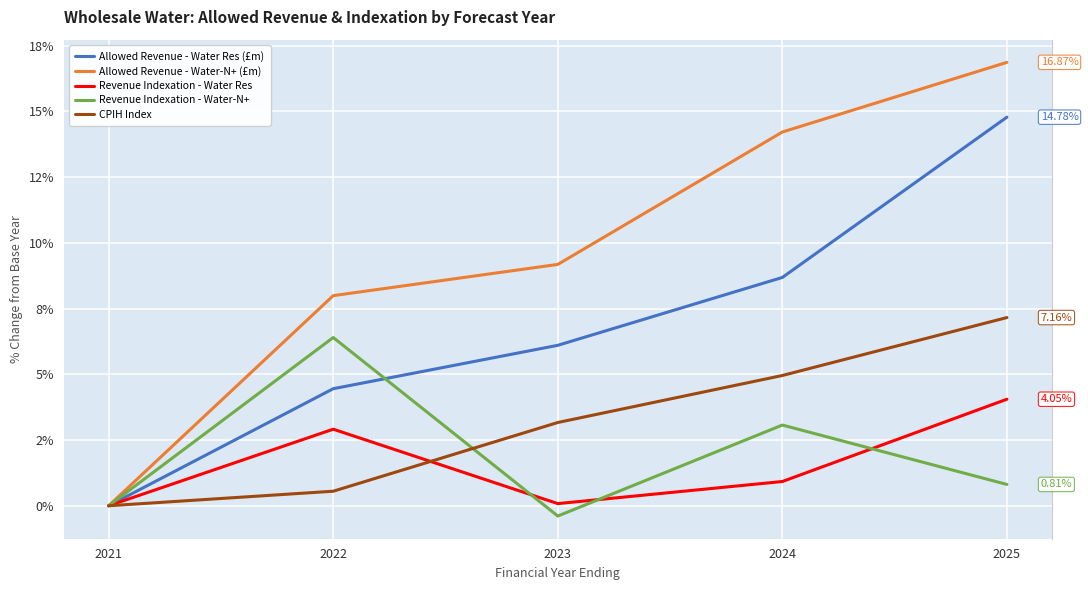

Reading left to right, list all the values displayed in this chart.

Allowed Revenue - Water Res (£m): 0.0	4.5	6.1	8.7	14.8
Allowed Revenue - Water-N+ (£m): 0.0	8.0	9.2	14.2	16.9
Revenue Indexation - Water Res: 0.0	2.9	0.1	0.9	4.1
Revenue Indexation - Water-N+: 0.0	6.4	-0.4	3.1	0.8
CPIH Index: 0.0	0.6	3.2	5.0	7.2